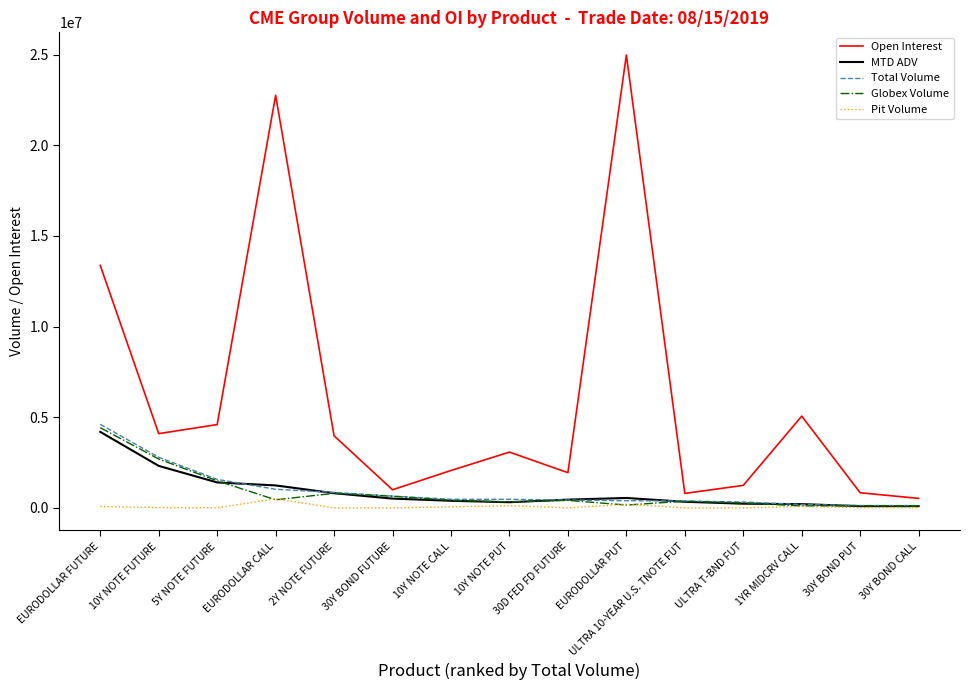

At how many categories does at least one series exceed 22521452?

2